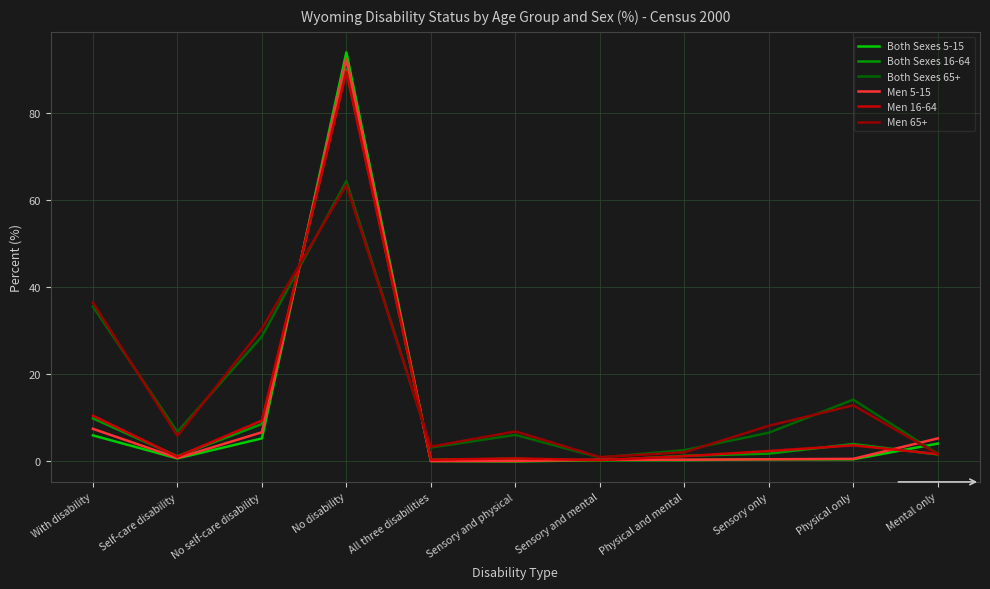

Where is Men 65+ nearest to the value 32?

No self-care disability